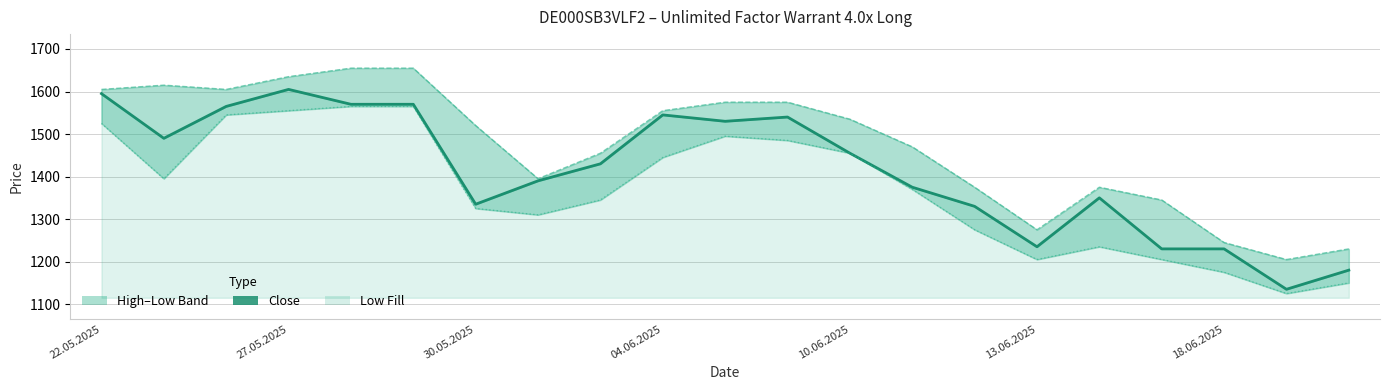

Count the number of data series in this chart.

3